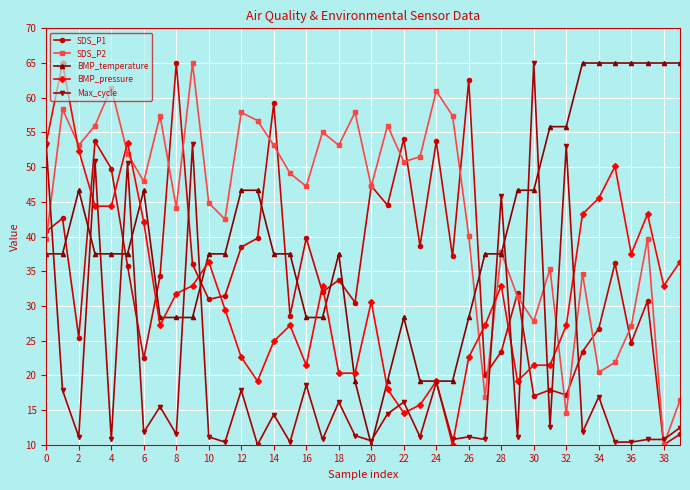

Which series has the largest total across all categories?

SDS_P2